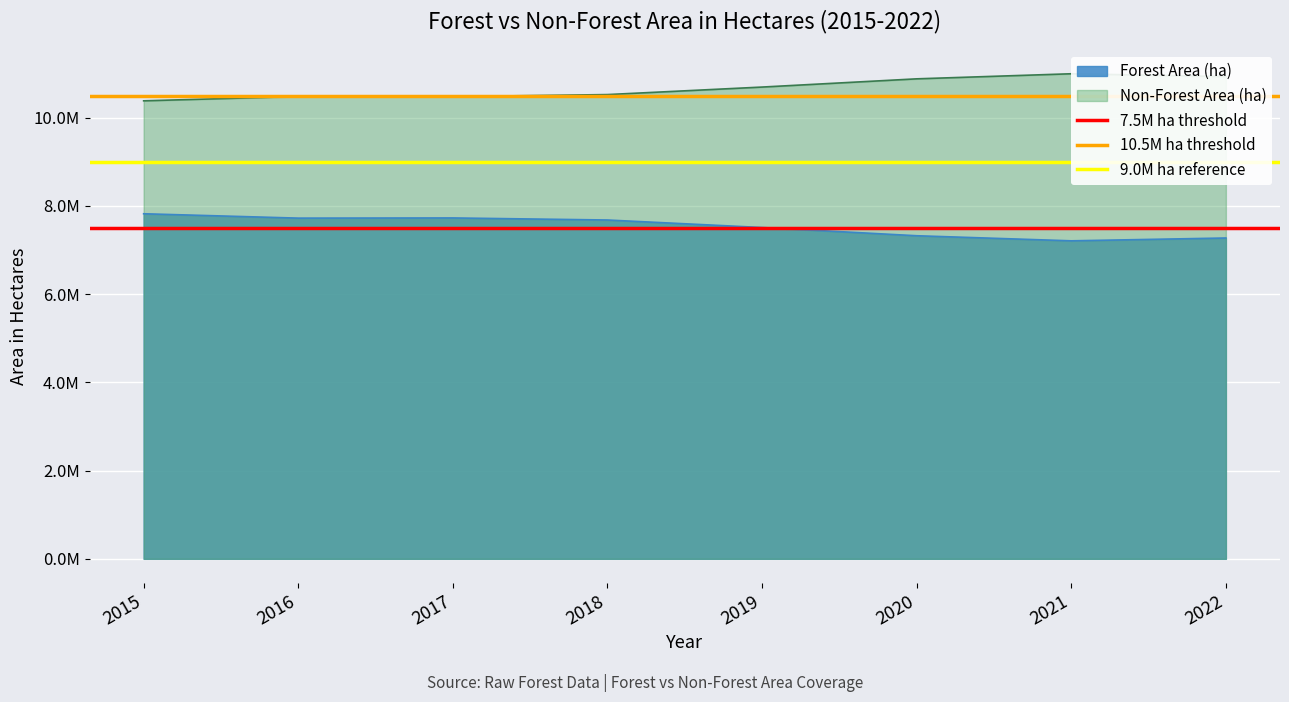

What is the maximum value for 7.5M ha threshold?

7500000